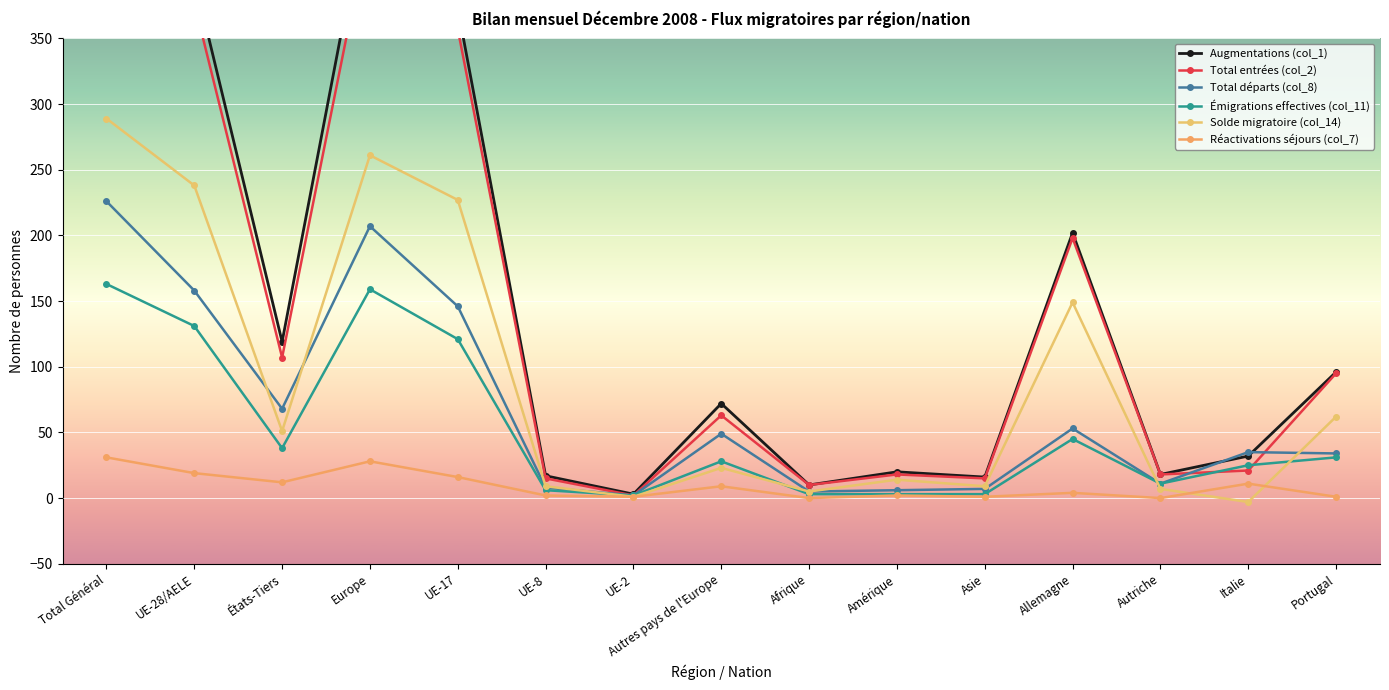

What is the spread (max minus min) of values at Amérique?

18